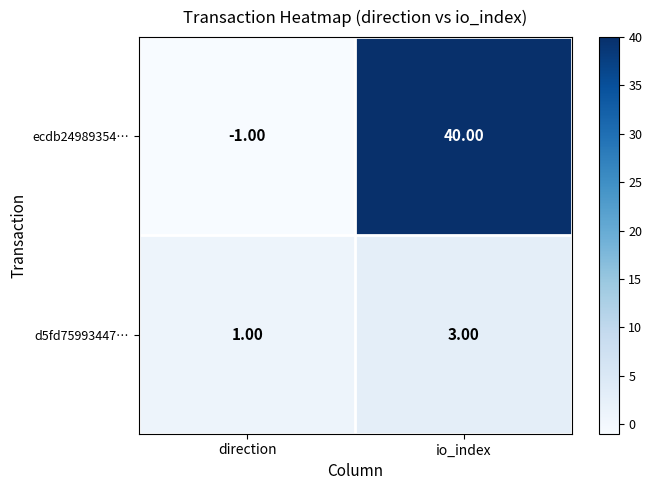

At how many categories does at least one series exceed 0?

2